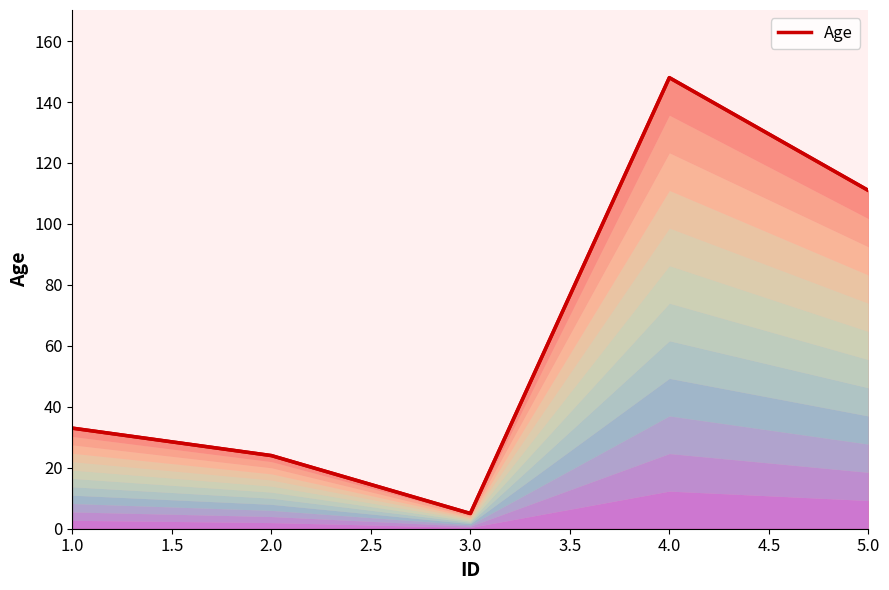

What is the value of the 4th point from the left?

148